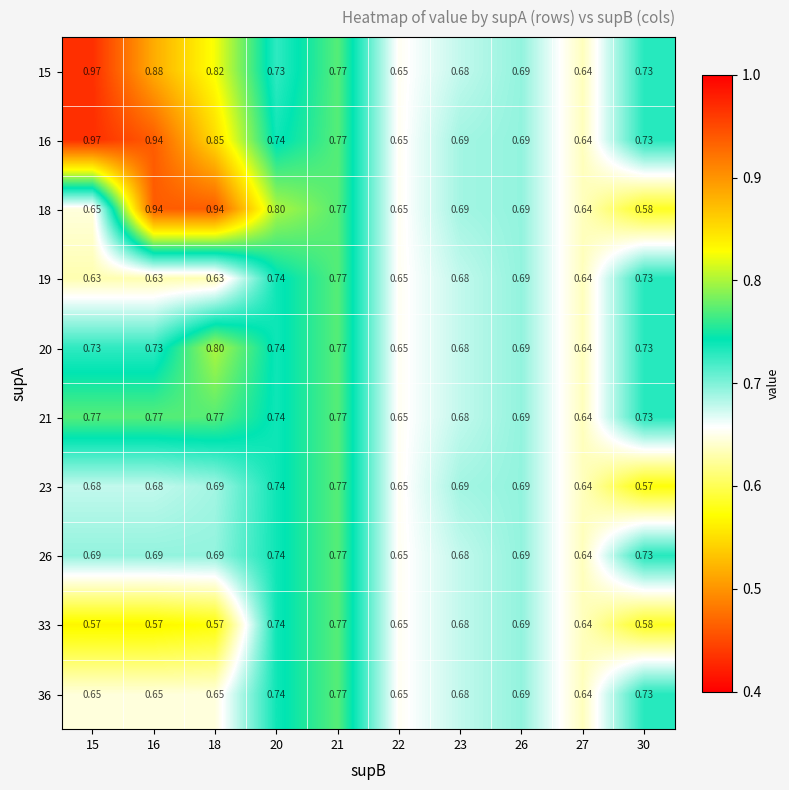

At how many categories does at least one series exceed 0?

10